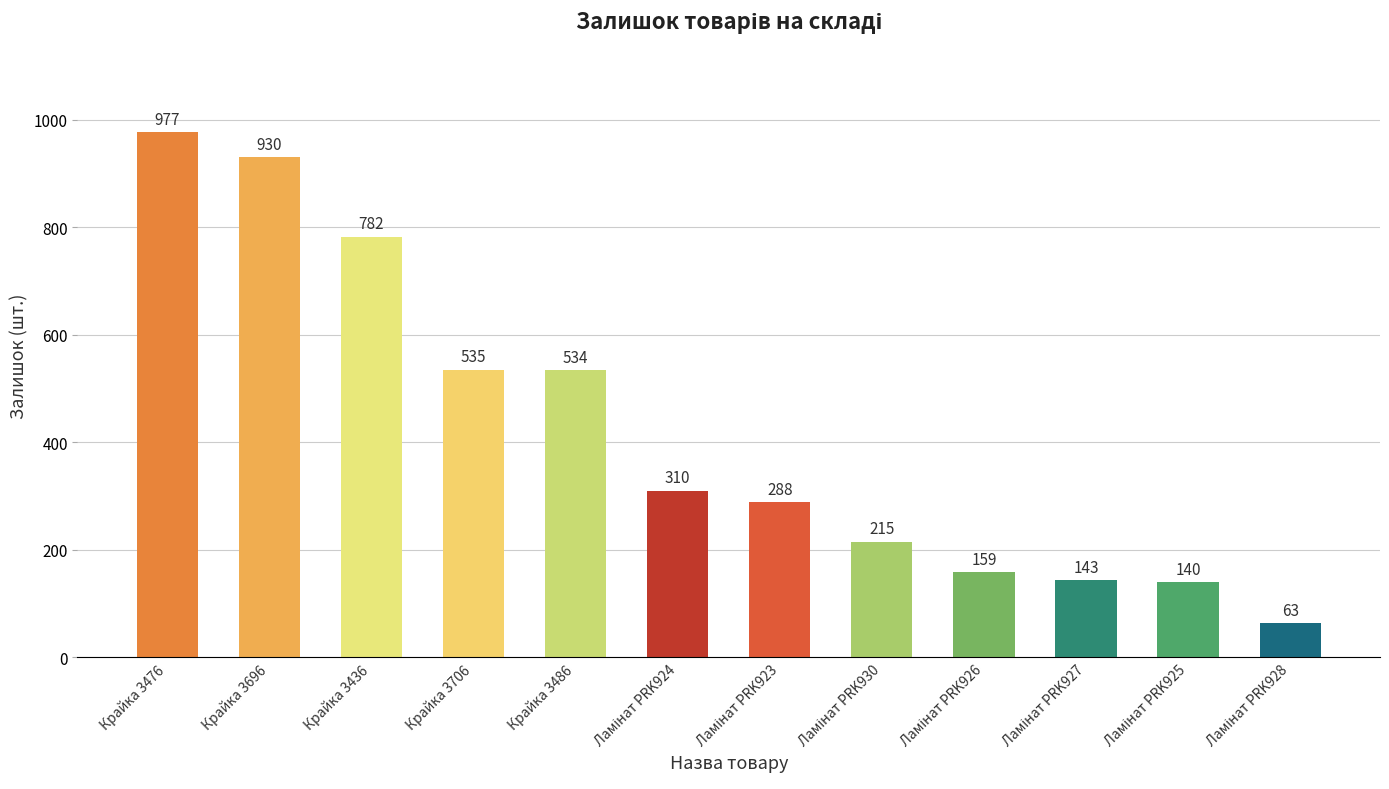

The chart shows a value of 782 at Крайка 3436. True or false?

True